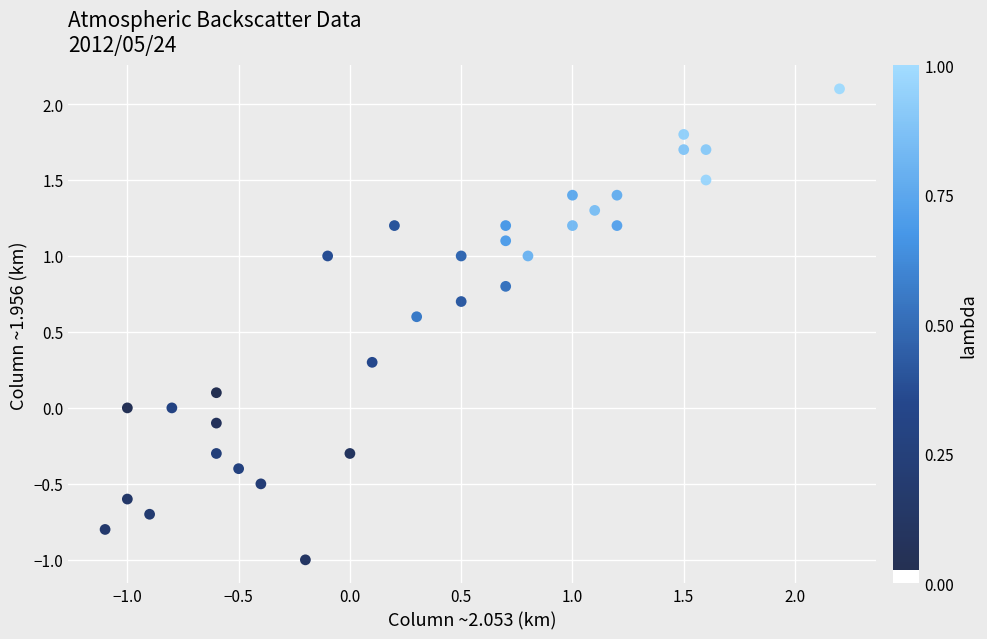

What is the range of Y values (max minus min)?

3.1